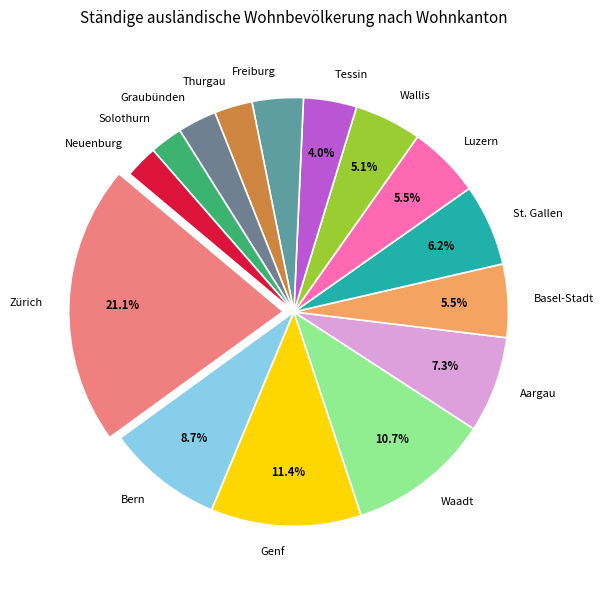

True or false: St. Gallen accounts for 16% of the total.

False